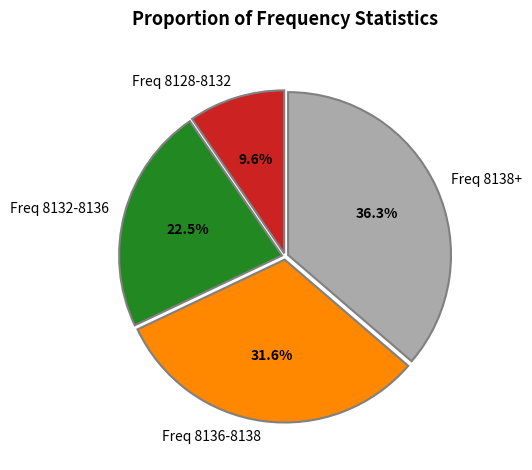

Does any single category account for the majority?

No